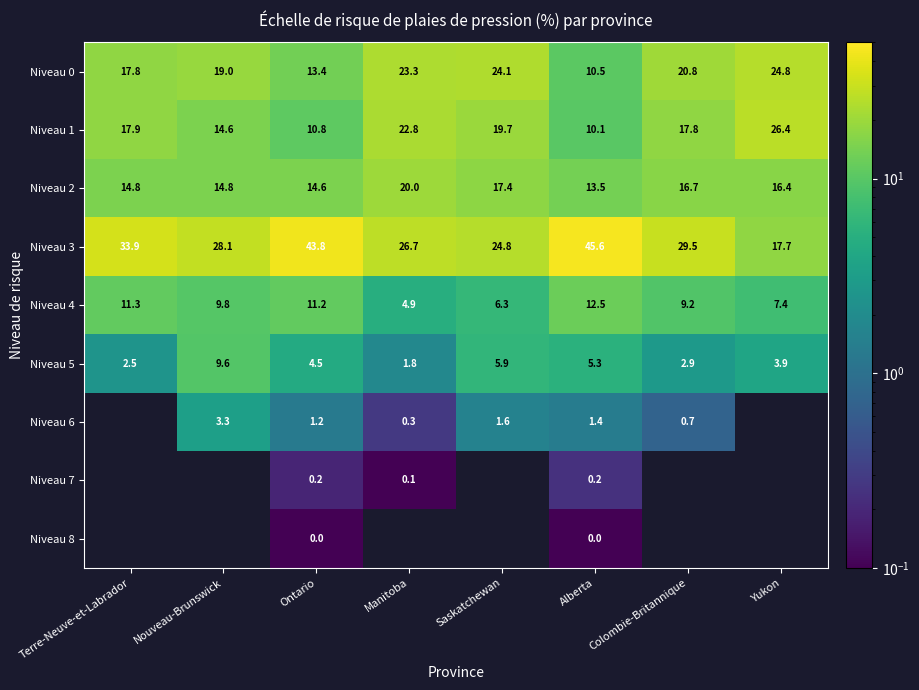

At which label does Niveau 4 reach its minimum?

Manitoba